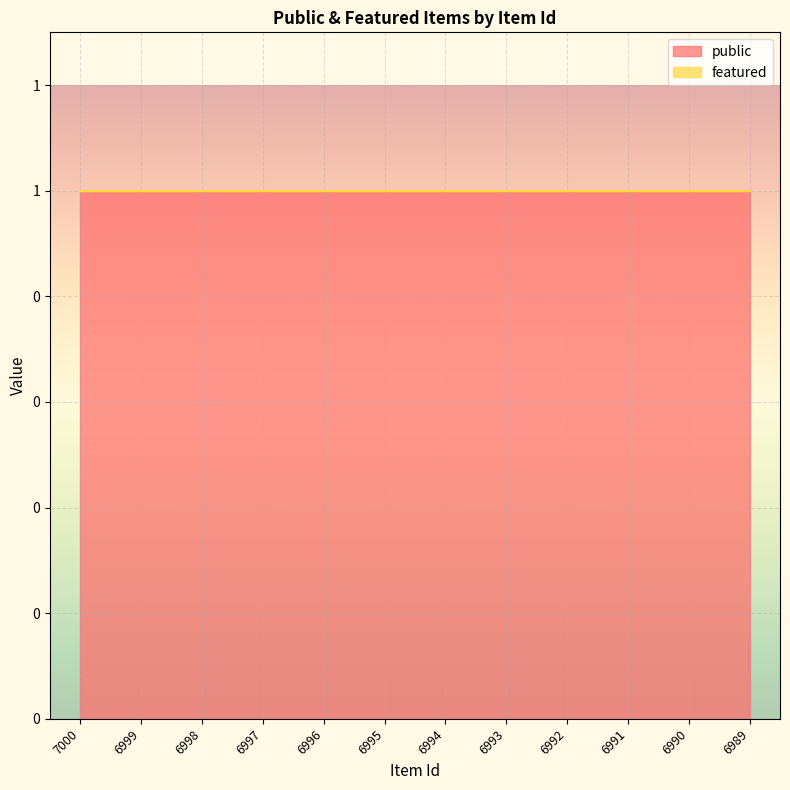

Reading left to right, what are all the values shown in this chart?

public: 7000=1	6999=1	6998=1	6997=1	6996=1	6995=1	6994=1	6993=1	6992=1	6991=1	6990=1	6989=1
featured: 7000=0	6999=0	6998=0	6997=0	6996=0	6995=0	6994=0	6993=0	6992=0	6991=0	6990=0	6989=0